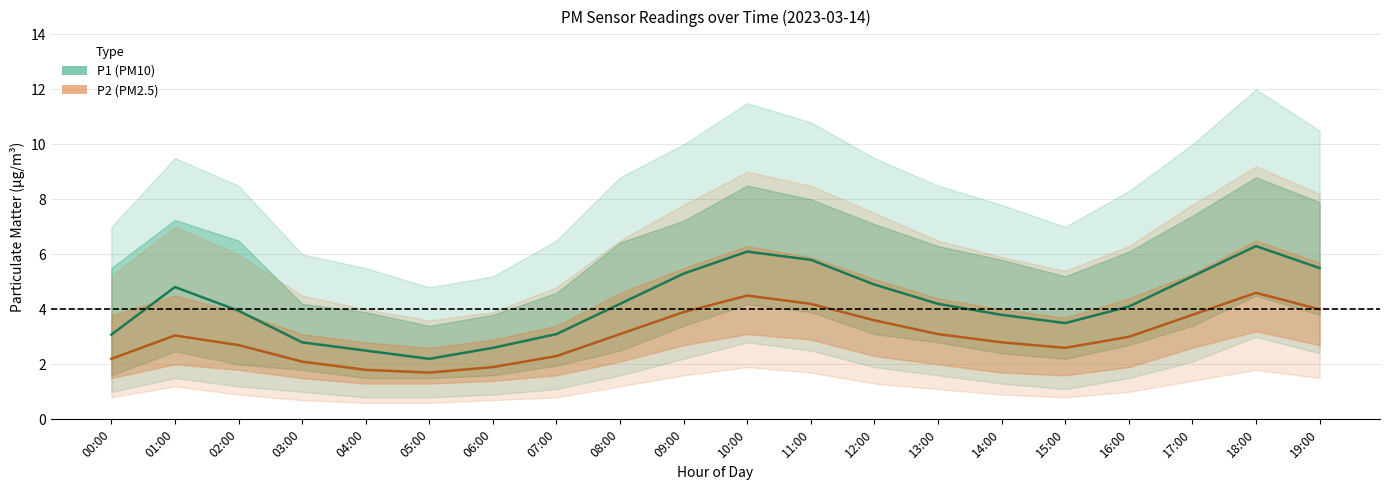

Rank the series by their maximum value, from highest to lowest.

P1 (PM10), P2 (PM2.5)